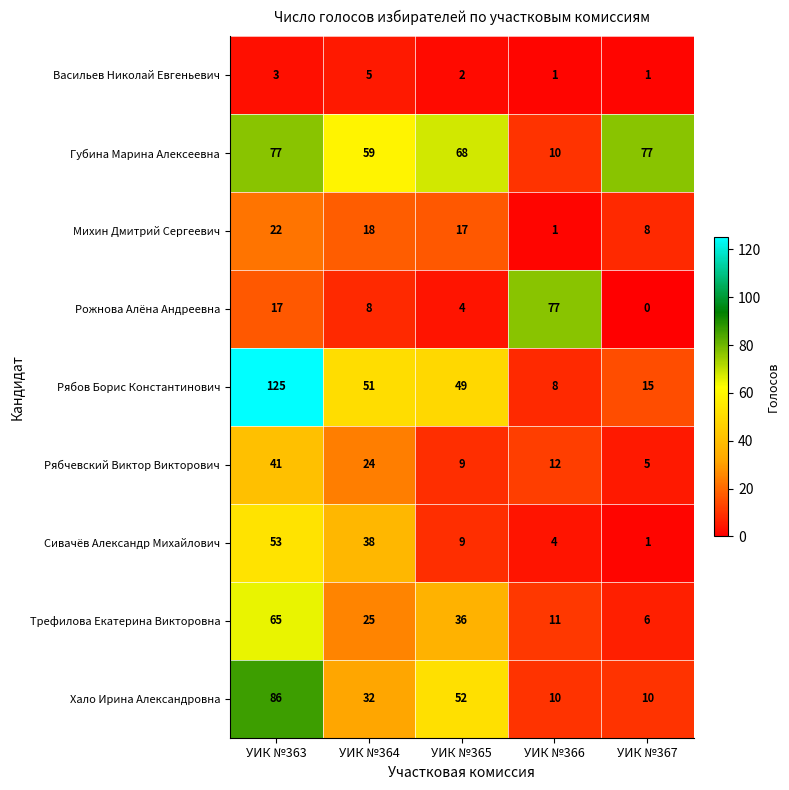

What is the greatest value displayed?

125